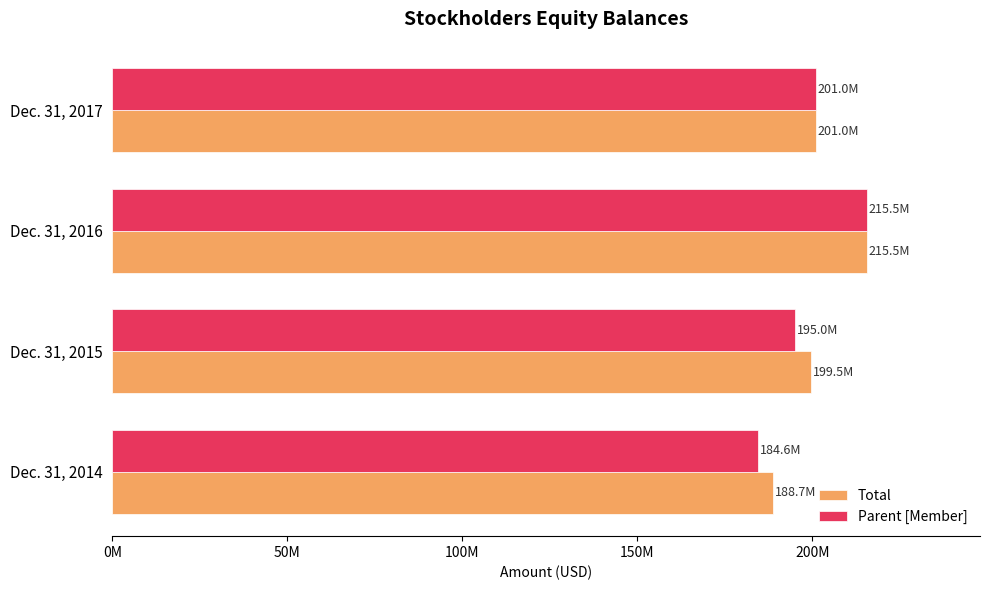

What are all the series names shown in the legend?

Total, Parent [Member]